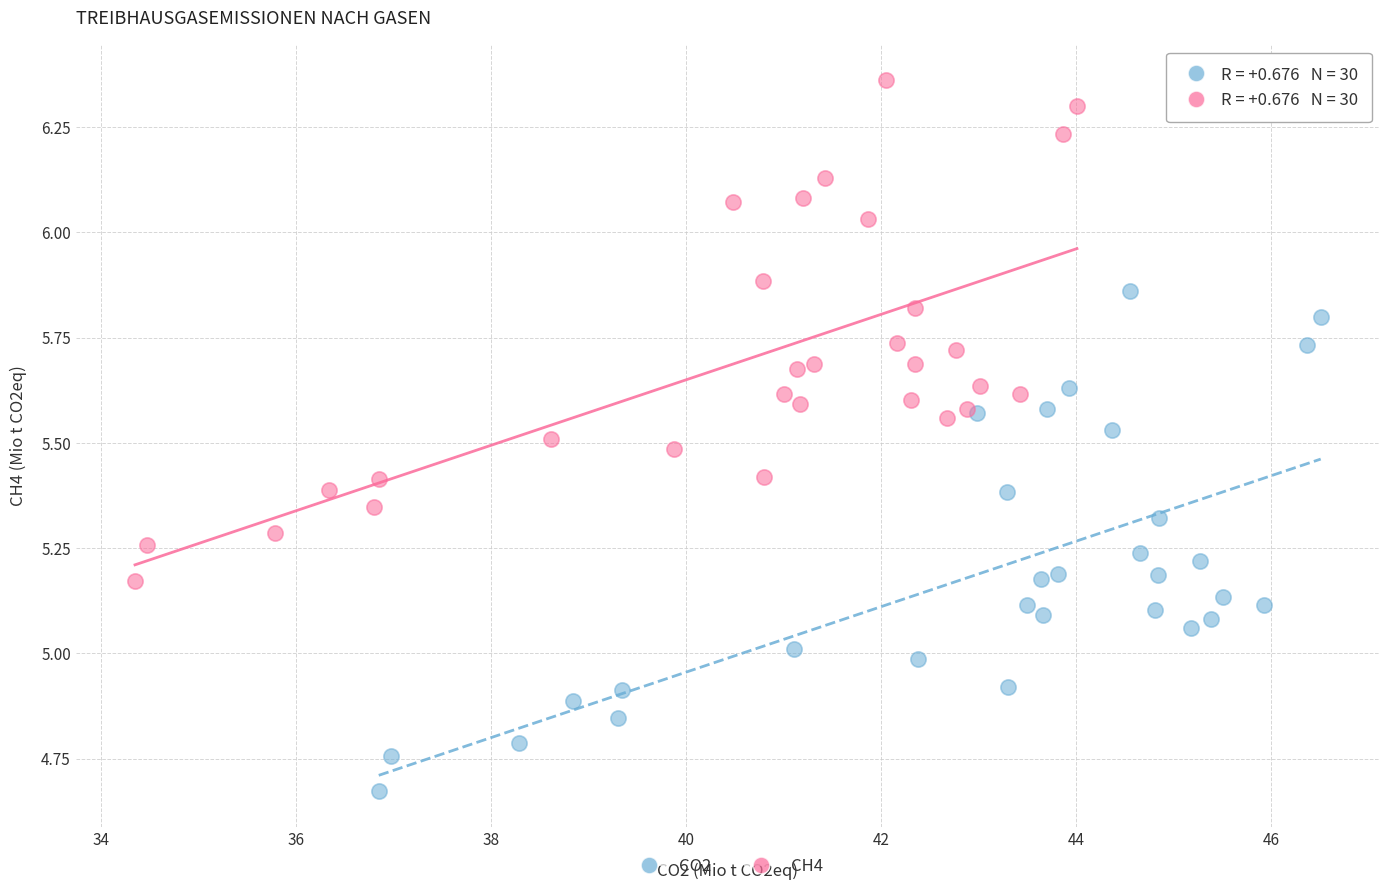

Which series contains the lowest Y value?

CO2